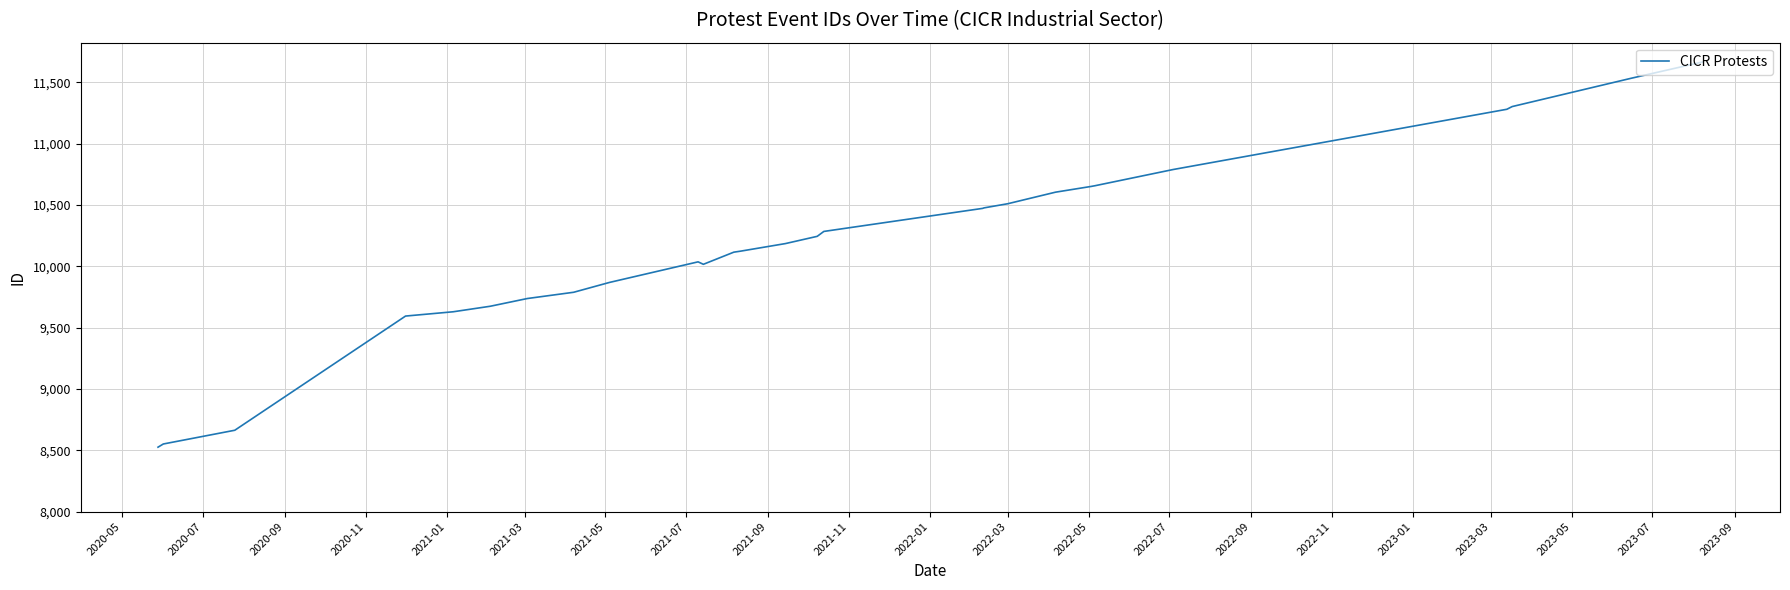

What is the greatest value displayed?

11666